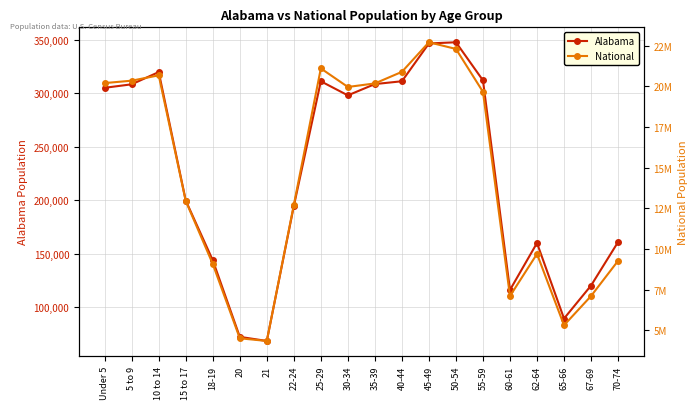

Rank the series by their average value, from lowest to highest.

Alabama, National